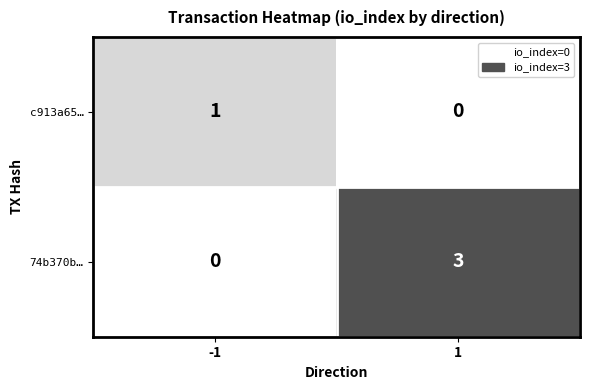

Rank the series by their maximum value, from lowest to highest.

c913a65…, 74b370b…